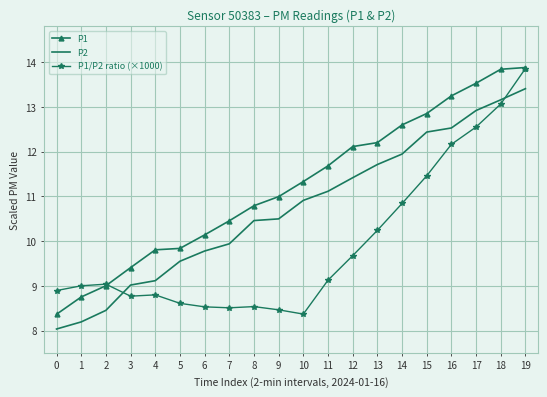

How many lines are shown in the chart?

3